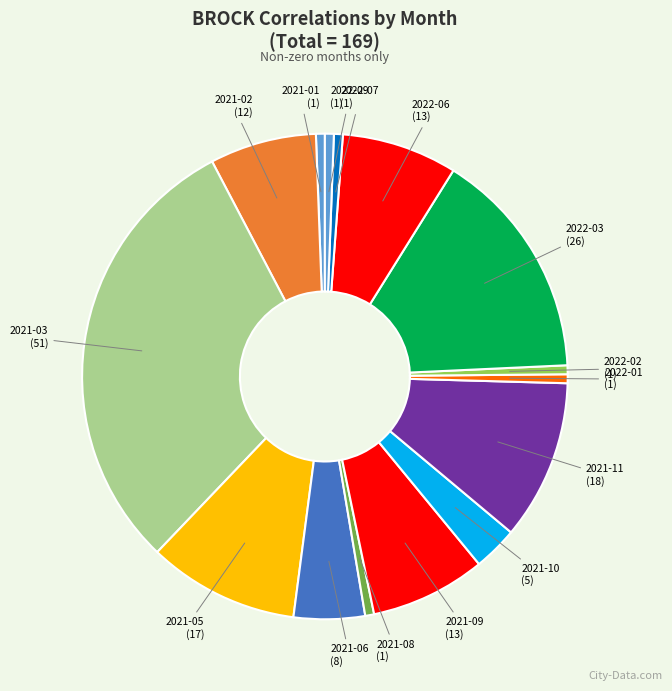

Approximately how many times larger is the value at 2021-06 compared to 2022-03?

0.3